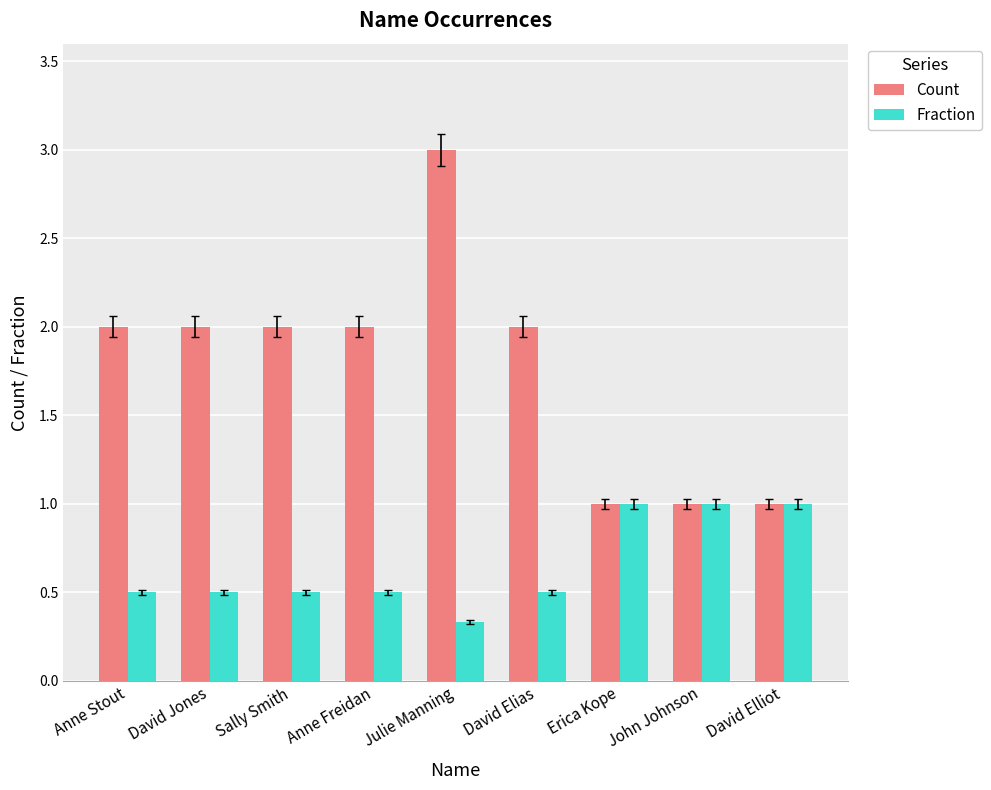

Which series has the largest total across all categories?

Count